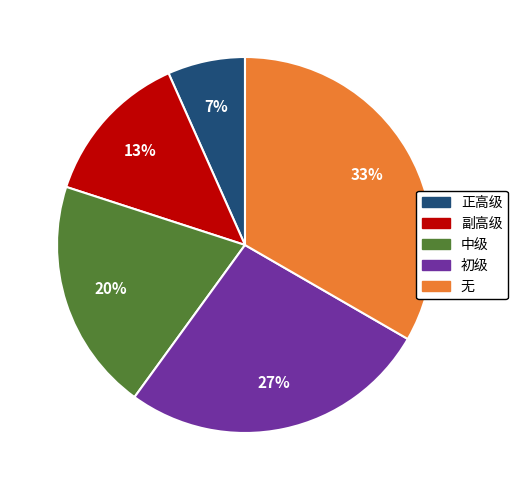

To the nearest percent, what is the difference between the 正高级 and 初级 slice percentages?

20%